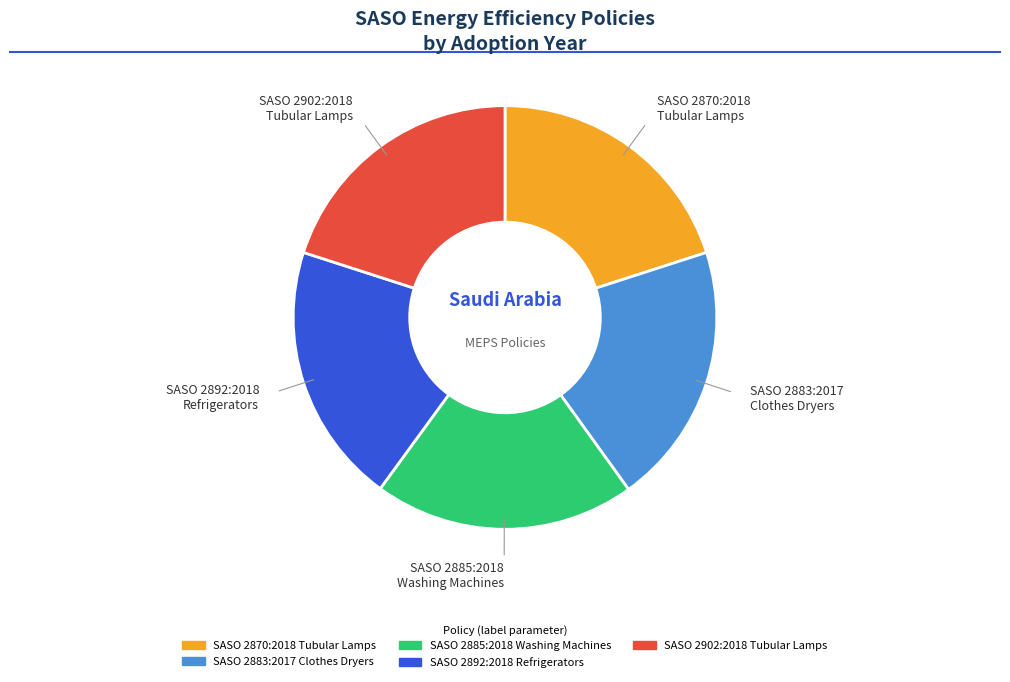

What is the ratio of the value at SASO 2902:2018 Tubular Lamps to the value at SASO 2892:2018 Refrigerators?

1.0